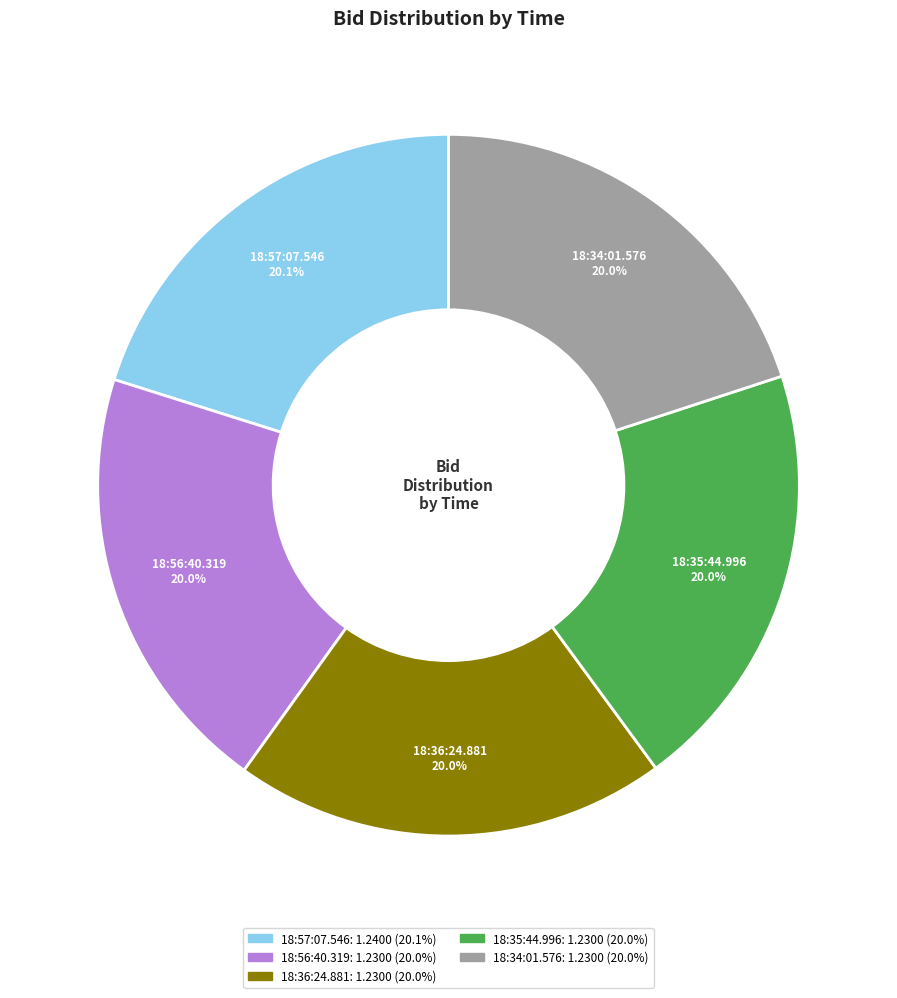

What percentage is NOT represented by 18:56:40.319?

80.0%